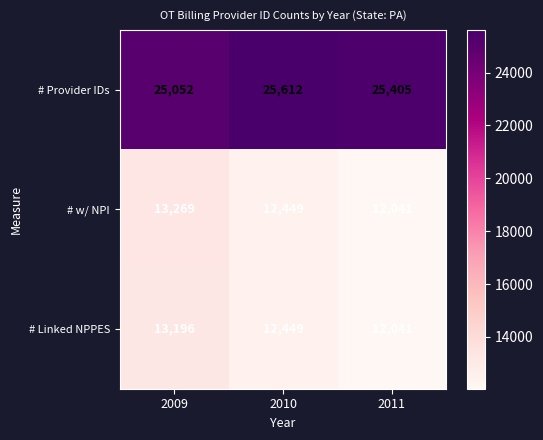

Reading left to right, what are all the values shown in this chart?

# Provider IDs: 25052	25612	25405
# w/ NPI: 13269	12449	12041
# Linked NPPES: 13196	12449	12041